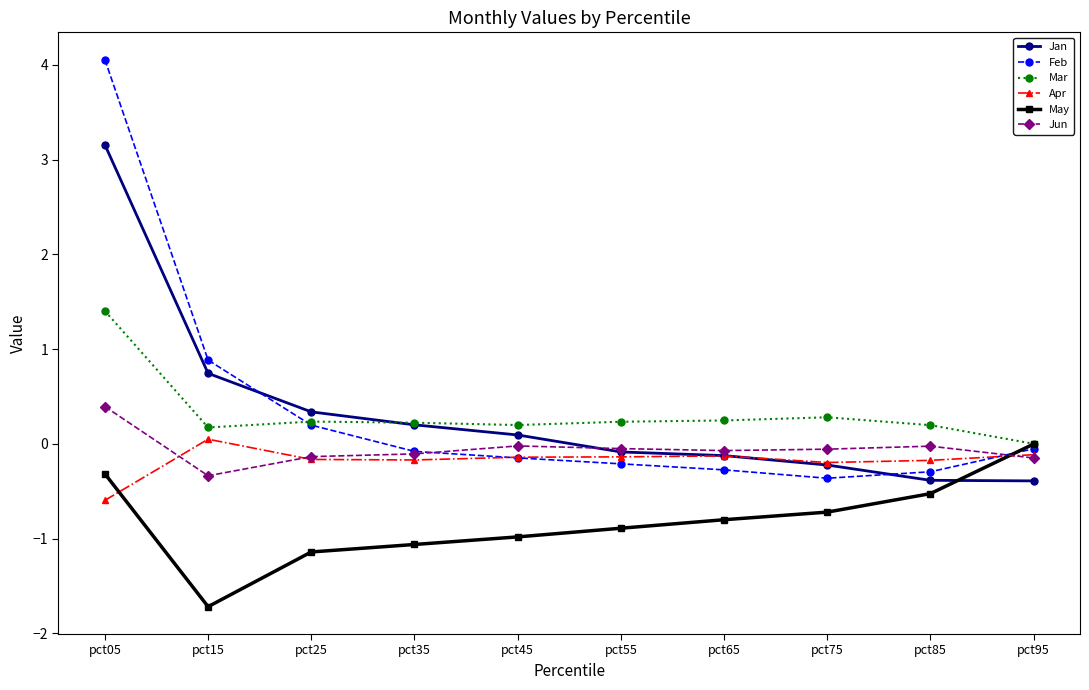

Between pct05 and pct95, which series saw the biggest shift?

Feb